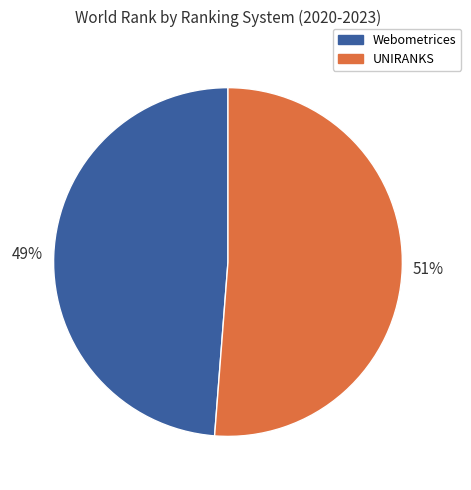

The Webometrices slice represents 49% of the pie. True or false?

True